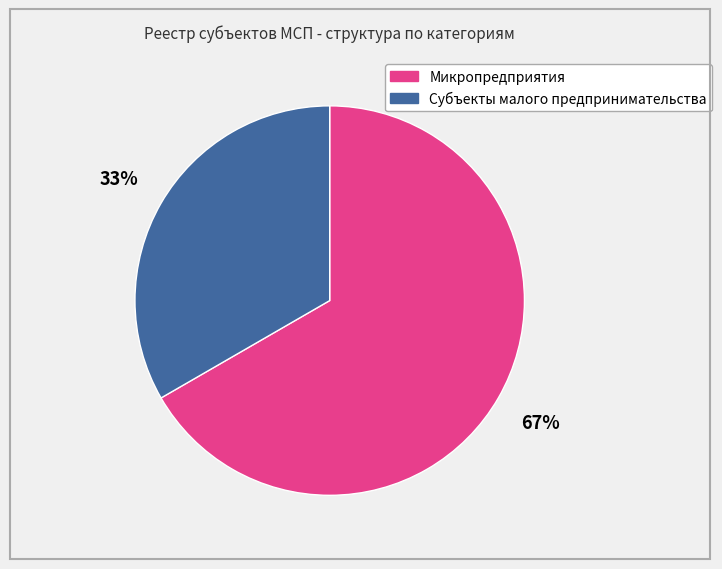

Rank the categories by value from highest to lowest.

Микропредприятия, Субъекты малого предпринимательства